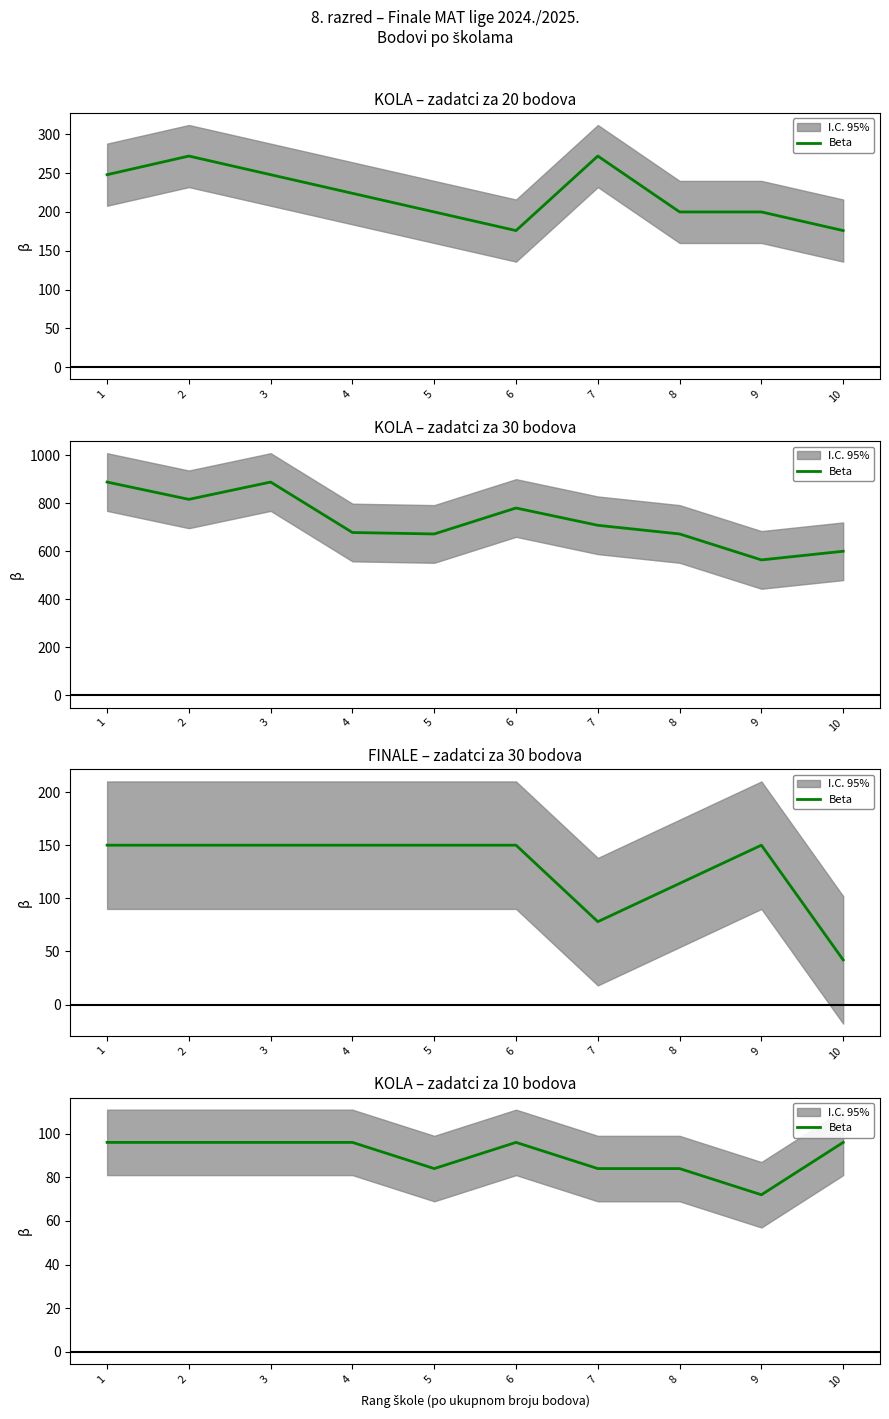

The chart shows a value of 96 at 3. True or false?

True